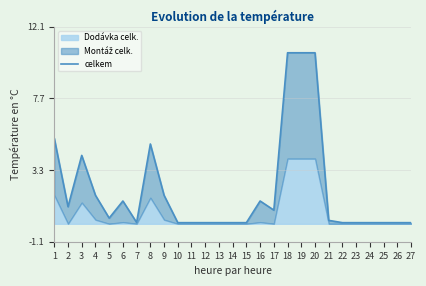

At which label is the value closest to 5?

8